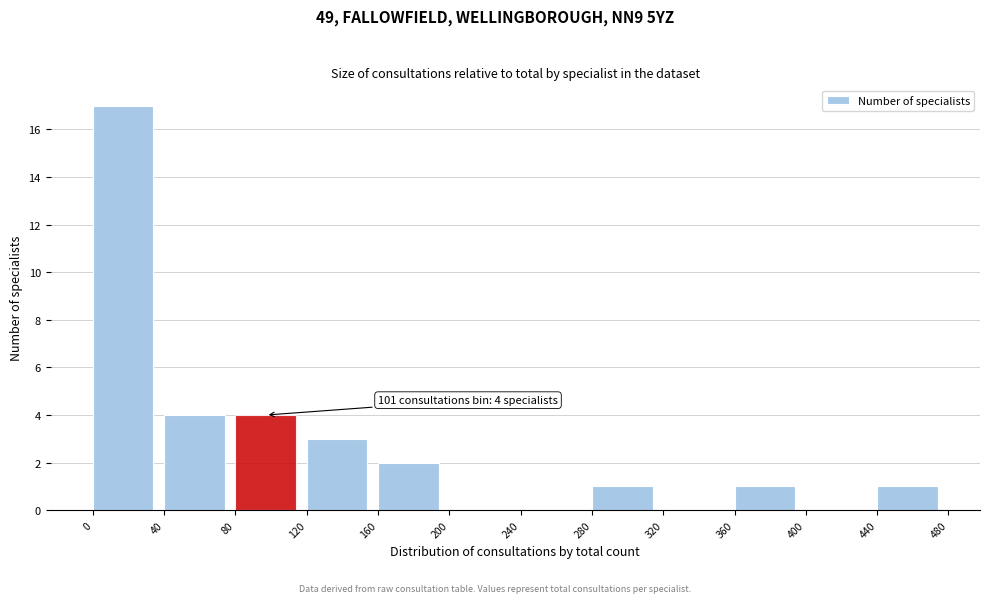

Which range on the x-axis has the tallest bar?

0 to 40